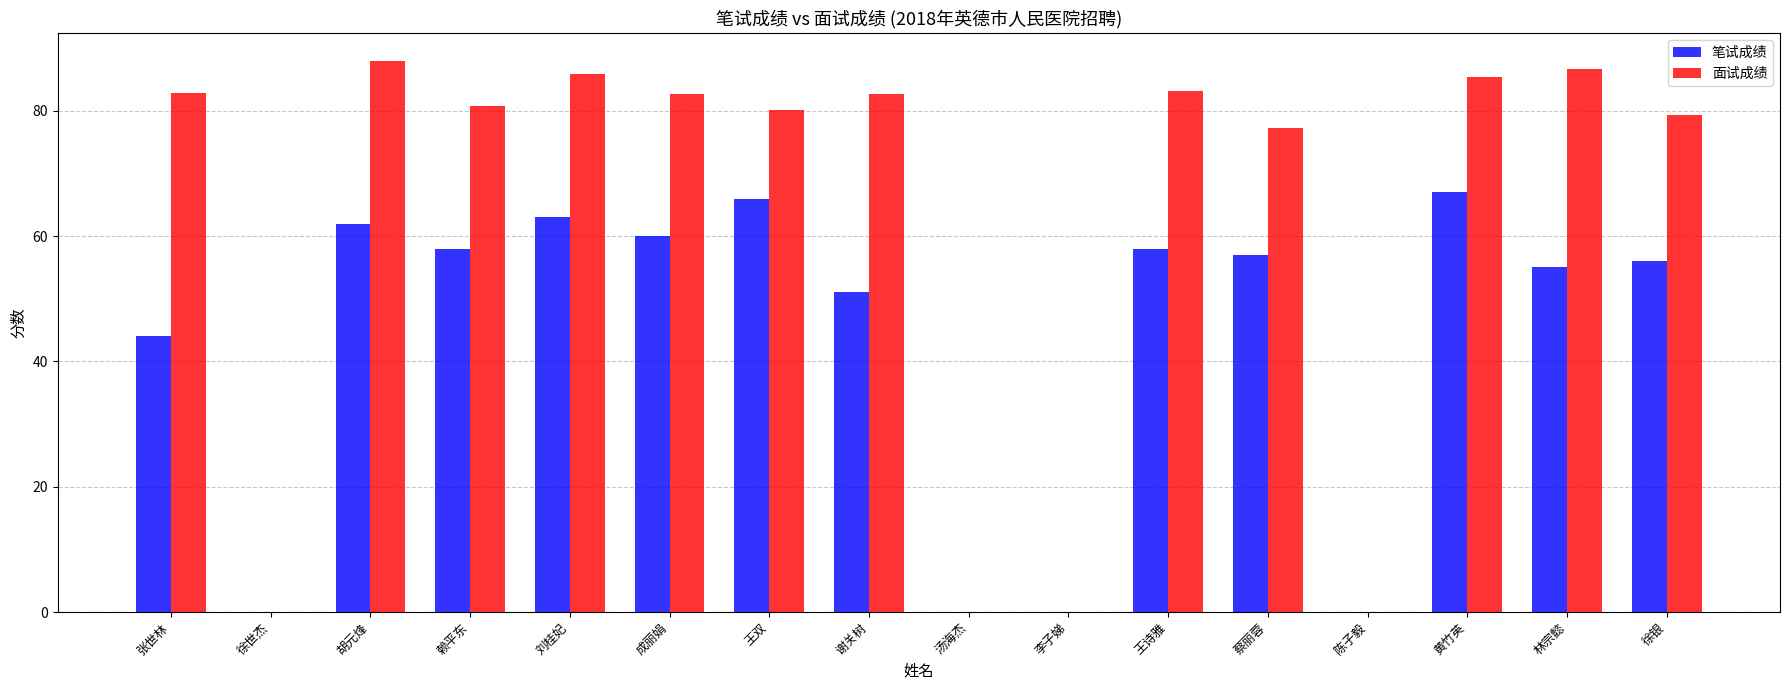

What is the maximum value shown in the chart?

88.0